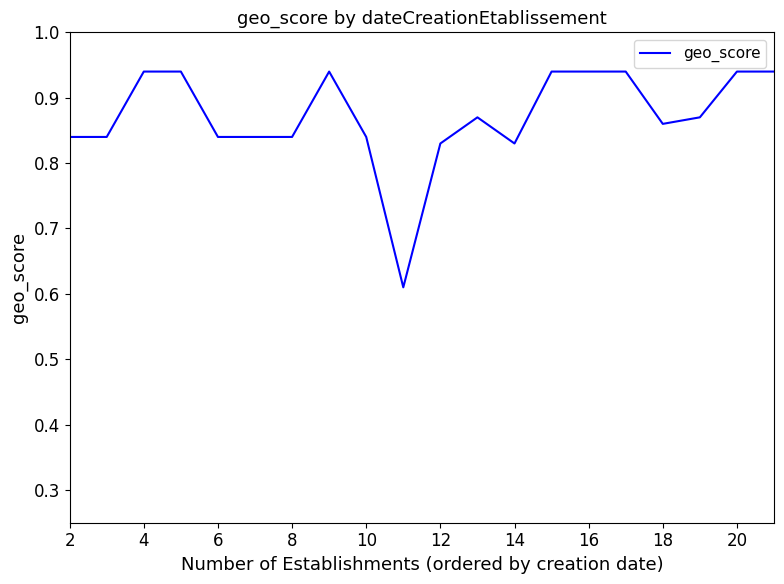

What is the difference between the maximum and minimum values?

0.3